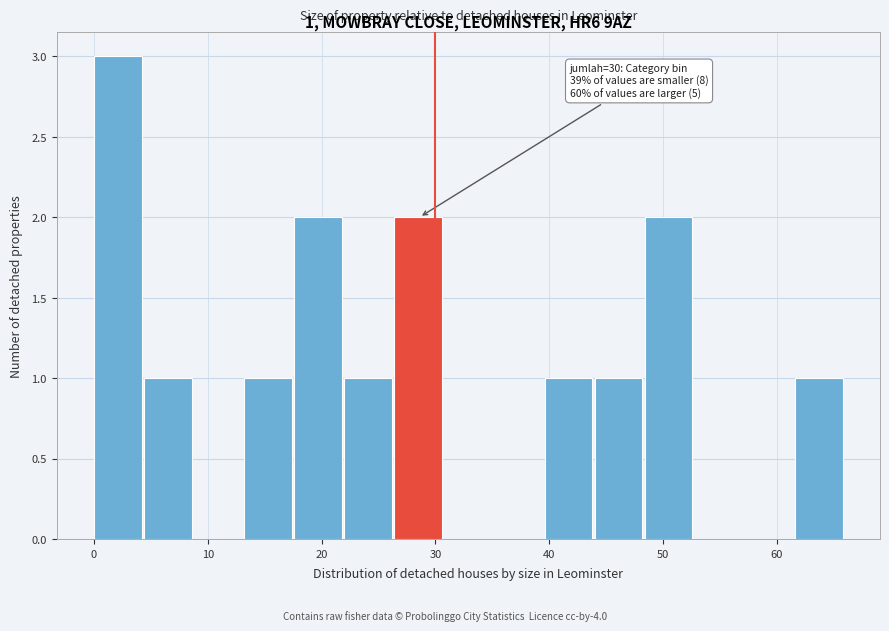

Which range on the x-axis has the tallest bar?

0.0 to 4.4